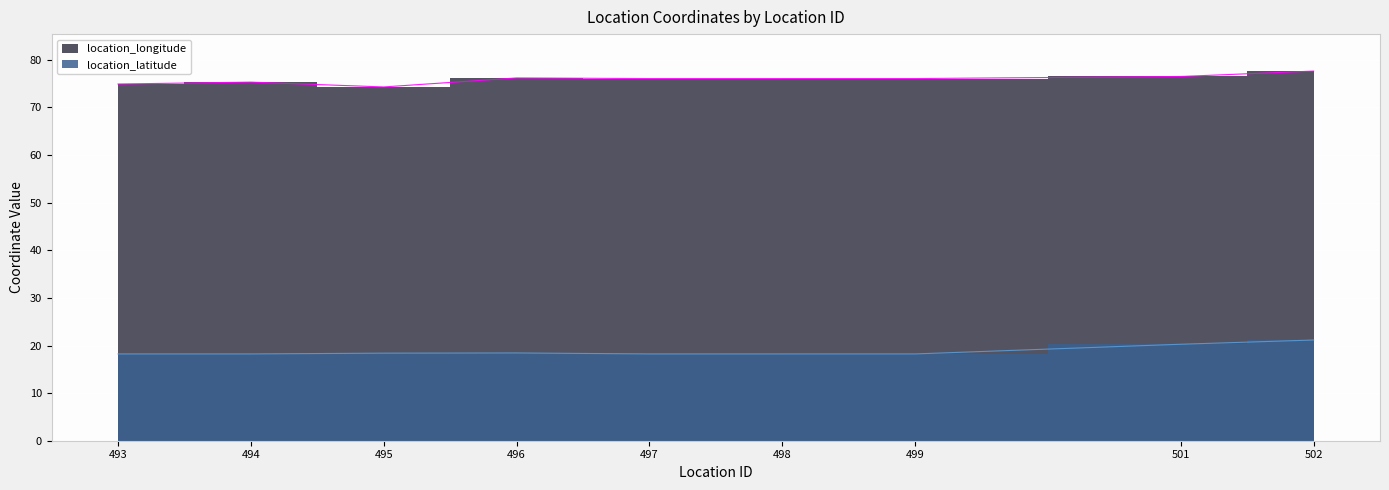

Reading left to right, list all the values displayed in this chart.

location_latitude: 18.2	18.2	18.4	18.4	18.2	18.2	18.2	20.3	21.2
location_longitude: 74.9	75.3	74.3	76.2	76.1	76.1	76.1	76.5	77.6